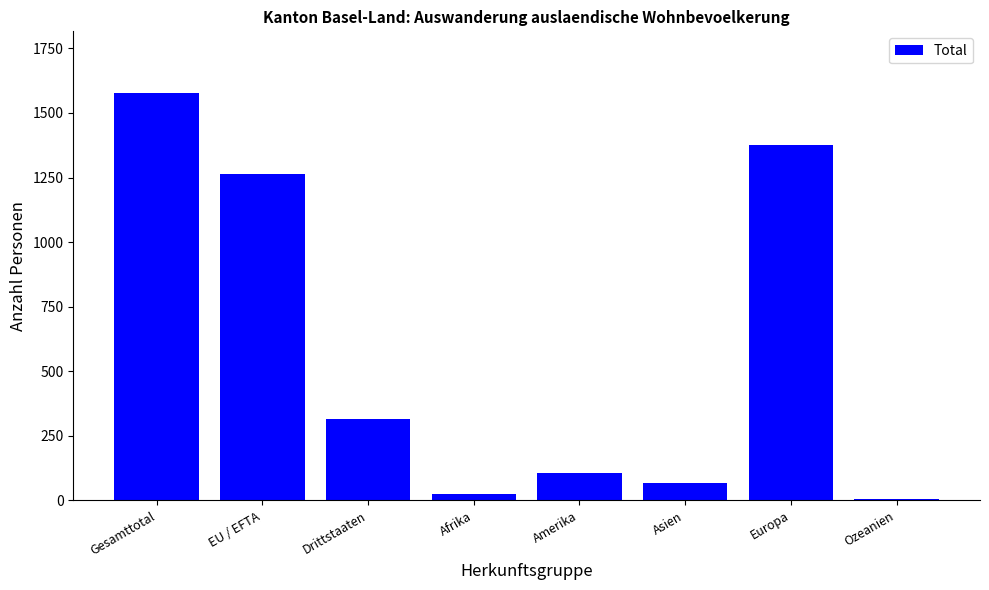

What value does the data have at Drittstaaten?

316